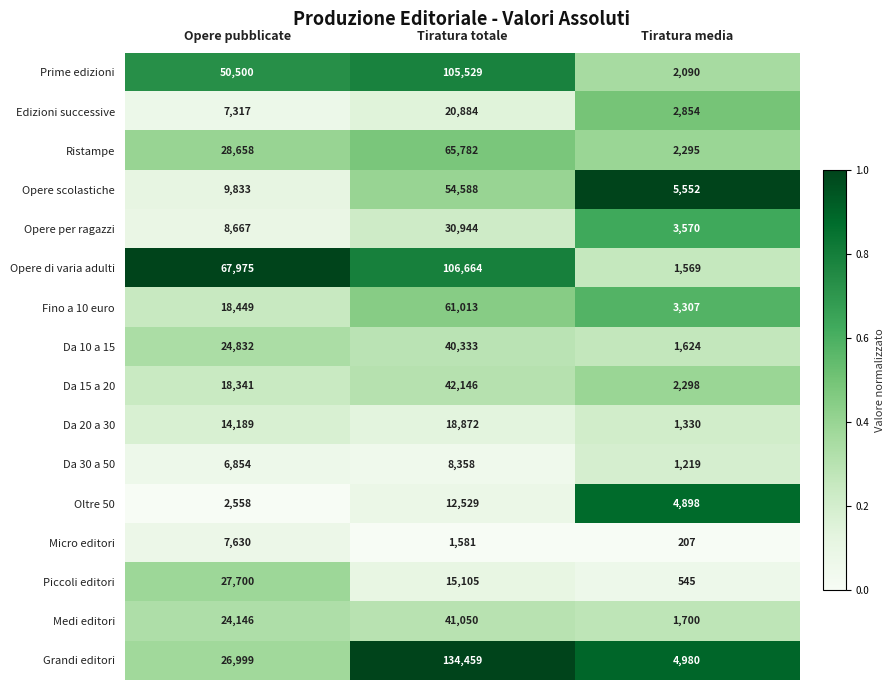

Rank the series by their maximum value, from lowest to highest.

Micro editori, Da 30 a 50, Oltre 50, Da 20 a 30, Edizioni successive, Piccoli editori, Opere per ragazzi, Da 10 a 15, Medi editori, Da 15 a 20, Opere scolastiche, Fino a 10 euro, Ristampe, Prime edizioni, Opere di varia adulti, Grandi editori